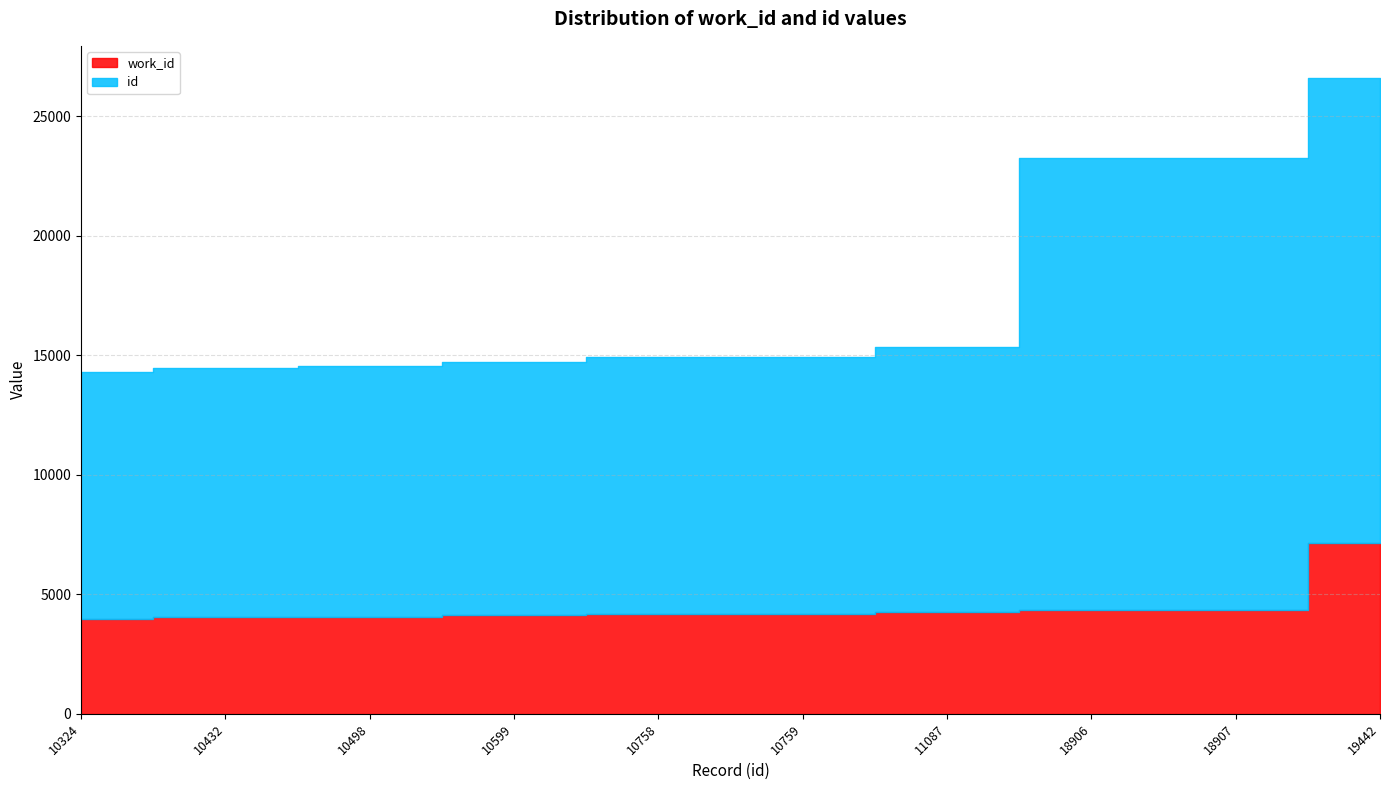

What is the sum of all id values?

131712